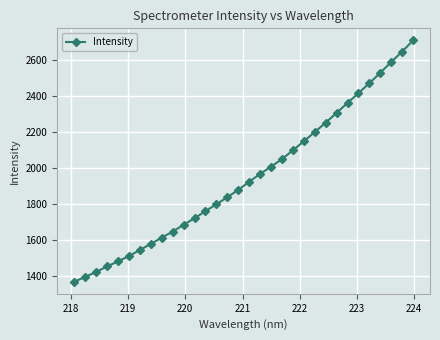

What is the value of the 21st point from the left?

2098.8